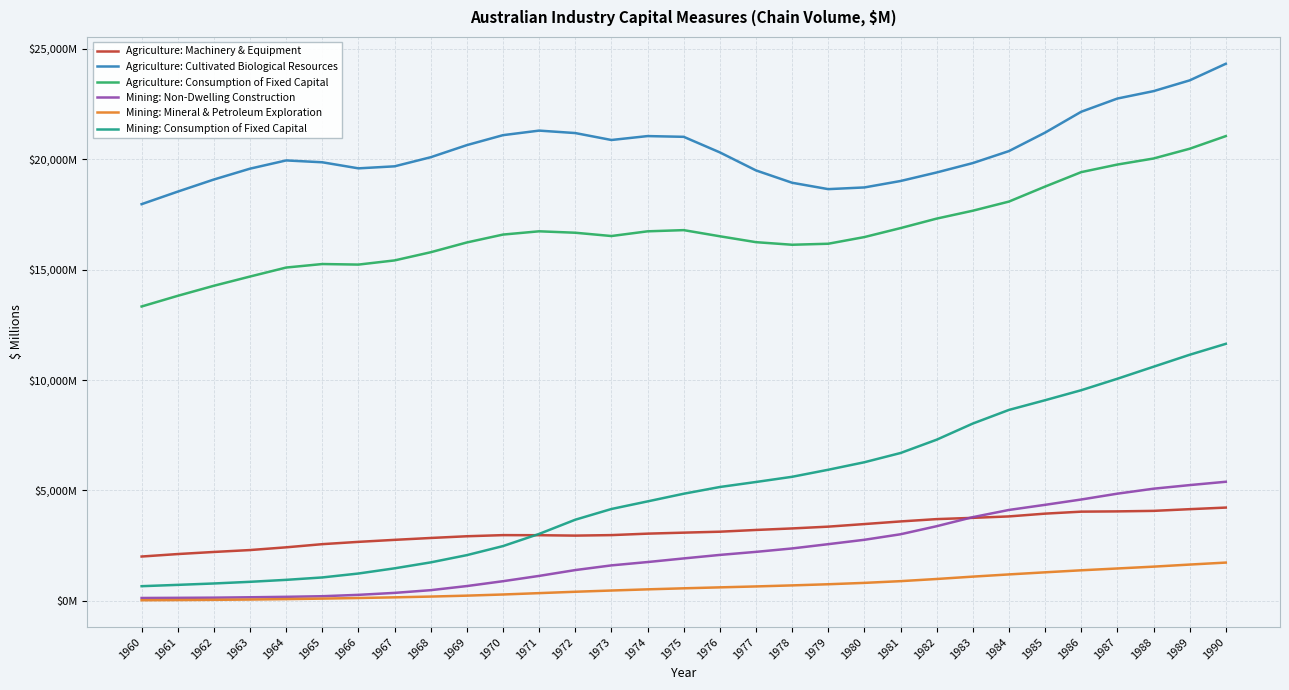

Reading right to left, list all the values displayed in this chart.

Agriculture: Machinery & Equipment: 1990=4223	1989=4151	1988=4074	1987=4051	1986=4039	1985=3949	1984=3823	1983=3758	1982=3701	1981=3596	1980=3477	1979=3360	1978=3279	1977=3210	1976=3131	1975=3088	1974=3043	1973=2977	1972=2954	1971=2972	1970=2976	1969=2925	1968=2847	1967=2762	1966=2671	1965=2567	1964=2424	1963=2300	1962=2214	1961=2119	1960=2007
Agriculture: Cultivated Biological Resources: 1990=24317	1989=23565	1988=23078	1987=22743	1986=22145	1985=21200	1984=20364	1983=19821	1982=19396	1981=19009	1980=18718	1979=18641	1978=18930	1977=19489	1976=20305	1975=21010	1974=21043	1973=20866	1972=21180	1971=21291	1970=21085	1969=20634	1968=20086	1967=19674	1966=19582	1965=19857	1964=19941	1963=19568	1962=19077	1961=18529	1960=17961
Agriculture: Consumption of Fixed Capital: 1990=21042	1989=20470	1988=20028	1987=19754	1986=19411	1985=18757	1984=18078	1983=17664	1982=17307	1981=16877	1980=16471	1979=16169	1978=16123	1977=16240	1976=16507	1975=16785	1974=16731	1973=16518	1972=16667	1971=16732	1970=16584	1969=16227	1968=15784	1967=15414	1966=15225	1965=15250	1964=15091	1963=14684	1962=14266	1961=13811	1960=13328
Mining: Non-Dwelling Construction: 1990=5392	1989=5241	1988=5078	1987=4853	1986=4589	1985=4348	1984=4116	1983=3790	1982=3380	1981=3015	1980=2765	1979=2567	1978=2373	1977=2218	1976=2080	1975=1921	1974=1757	1973=1606	1972=1394	1971=1130	1970=890	1969=670	1968=484	1967=361	1966=272	1965=210	1964=183	1963=162	1962=145	1961=137	1960=130
Mining: Mineral & Petroleum Exploration: 1990=1733	1989=1643	1988=1549	1987=1466	1986=1384	1985=1292	1984=1197	1983=1097	1982=990	1981=892	1980=814	1979=752	1978=700	1977=653	1976=611	1975=568	1974=521	1973=468	1972=412	1971=350	1970=288	1969=236	1968=194	1967=159	1966=129	1965=102	1964=79	1963=60	1962=46	1961=36	1960=28
Mining: Consumption of Fixed Capital: 1990=11637	1989=11142	1988=10600	1987=10056	1986=9537	1985=9084	1984=8645	1983=8028	1982=7297	1981=6694	1980=6276	1979=5936	1978=5617	1977=5382	1976=5155	1975=4850	1974=4503	1973=4159	1972=3674	1971=3031	1970=2480	1969=2070	1968=1742	1967=1473	1966=1238	1965=1060	1964=951	1963=862	1962=787	1961=724	1960=664